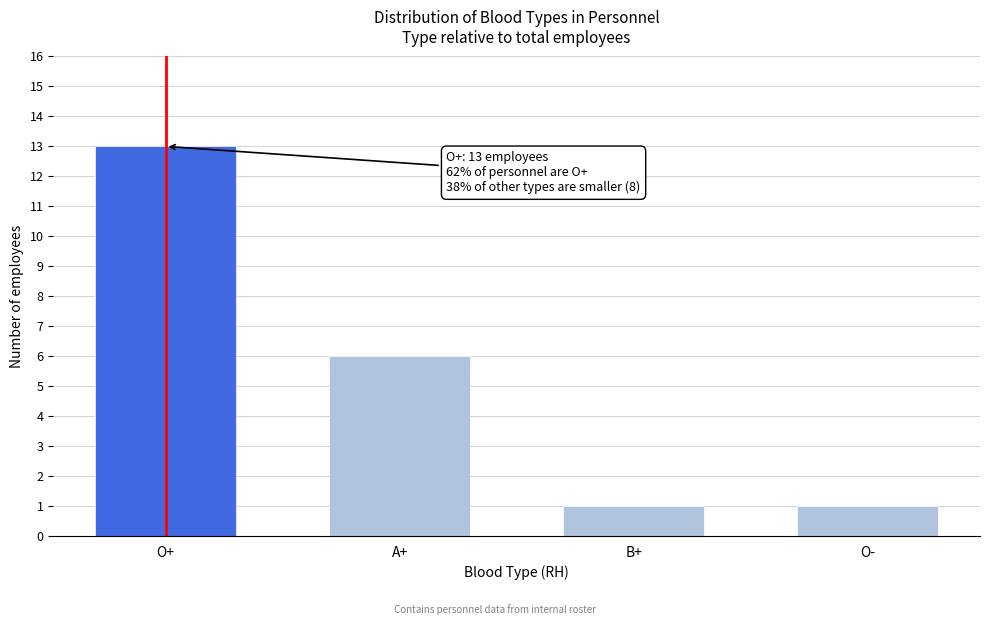

Reading left to right, what are all the values shown in this chart?

13	6	1	1